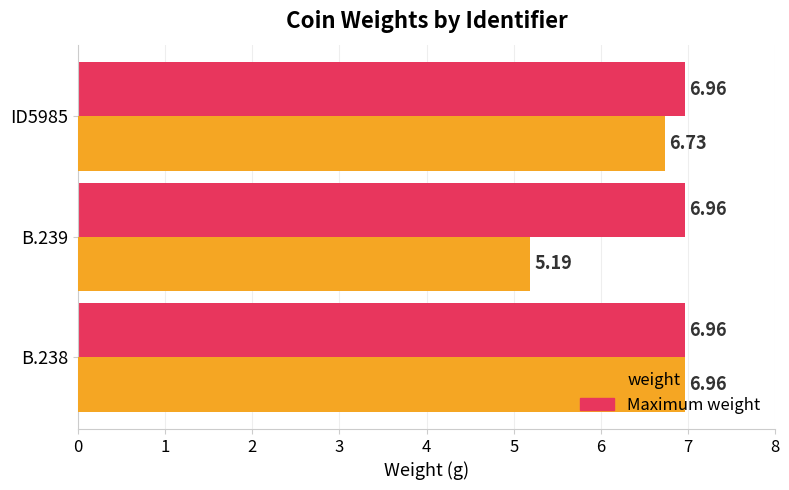

What is the sum of the Maximum weight values at ID5985 and B.238?

13.9